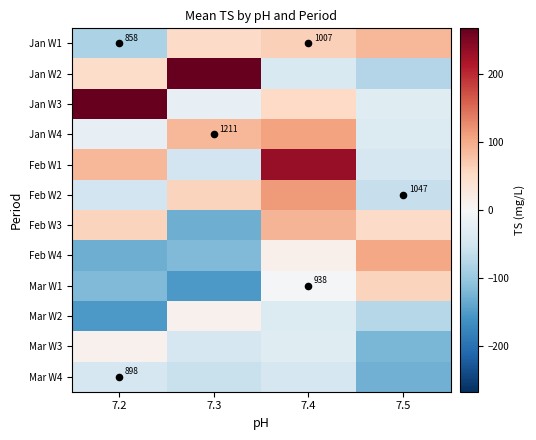

The Feb W3 series shows 78.1 at 7.5. True or false?

False